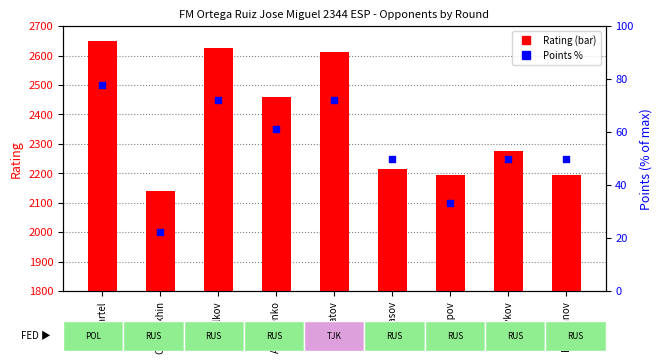

Which series reaches the maximum Y coordinate?

Rating